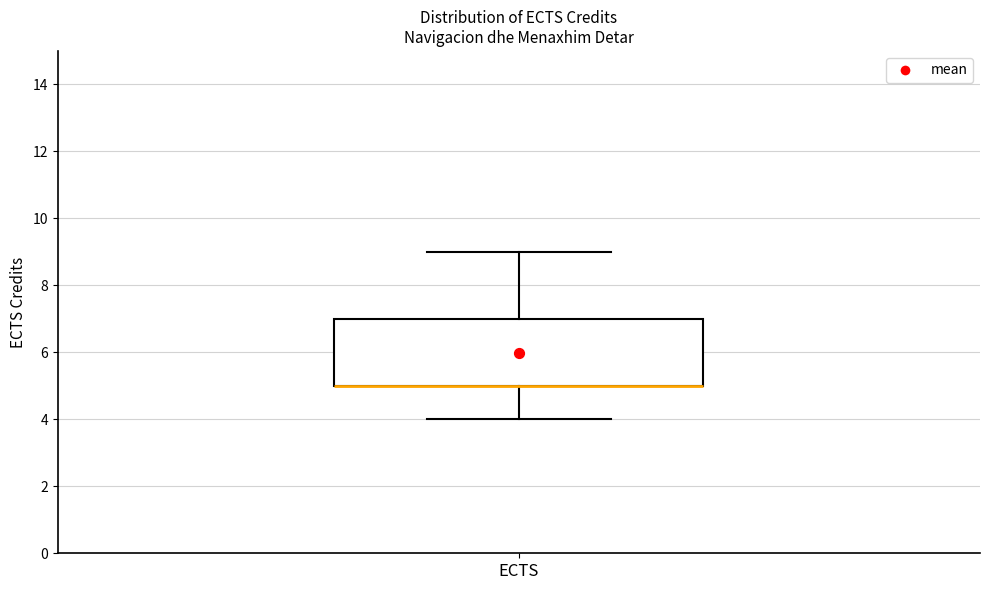

Read this box plot against the y-axis: the position of the median line, the range covered by the box, and the ends of both whiskers. The values are not printed on the chart, so give them approximately, as read against the axis.

median 5 (drawn on the box's lower edge), box 5 to 7, whiskers 4 to 9